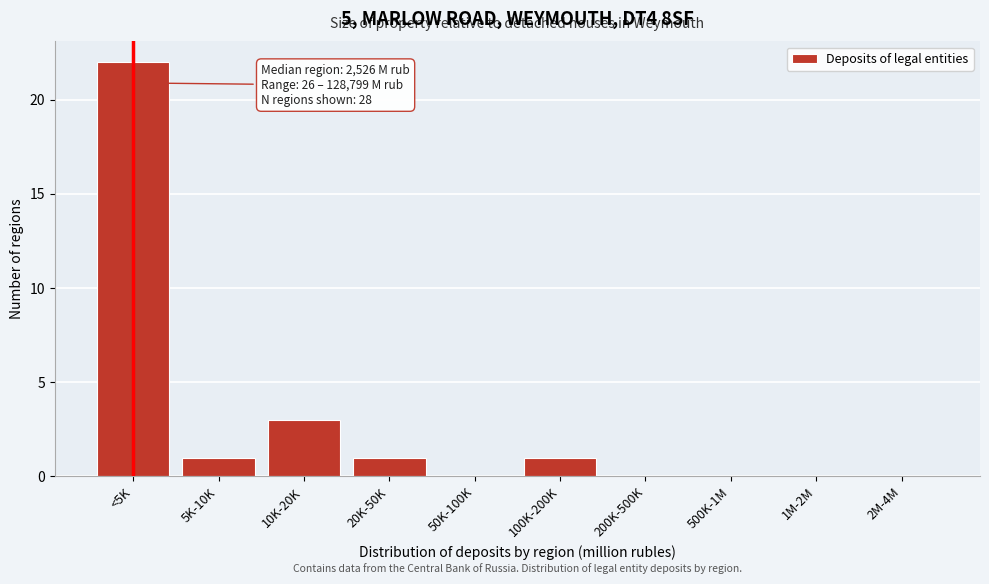

Reading left to right, what are all the values shown in this chart?

<5K=22	5K-10K=1	10K-20K=3	20K-50K=1	50K-100K=0	100K-200K=1	200K-500K=0	500K-1M=0	1M-2M=0	2M-4M=0